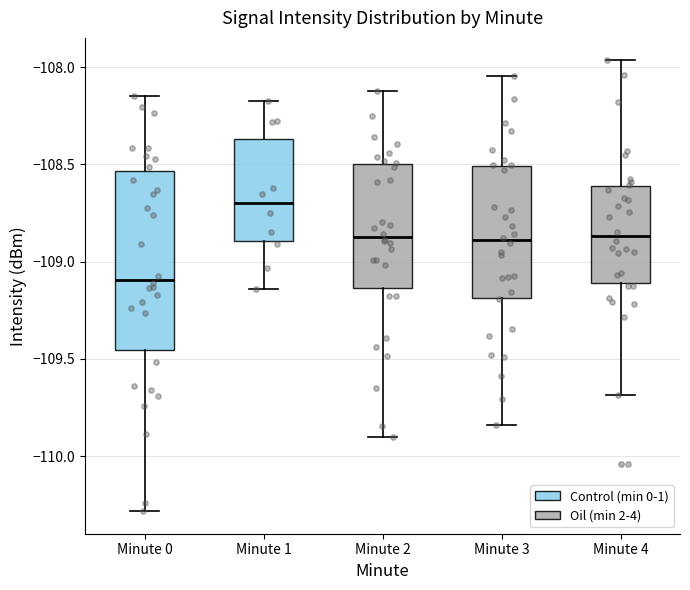

Reading left to right, transcribe this box plot: for each box, give where its median line is, the range the box spans, and where its two whiskers end, as read against the y-axis. The values are not printed on the chart, so give them approximately, as read against the axis.

Minute 0: median -109.10, box -109.45 to -108.55, whiskers -110.30 to -108.15
Minute 1: median -108.70, box -108.90 to -108.35, whiskers -109.15 to -108.20
Minute 2: median -108.85, box -109.15 to -108.50, whiskers -109.90 to -108.10
Minute 3: median -108.90, box -109.20 to -108.50, whiskers -109.85 to -108.05
Minute 4: median -108.85, box -109.10 to -108.60, whiskers -109.70 to -107.95